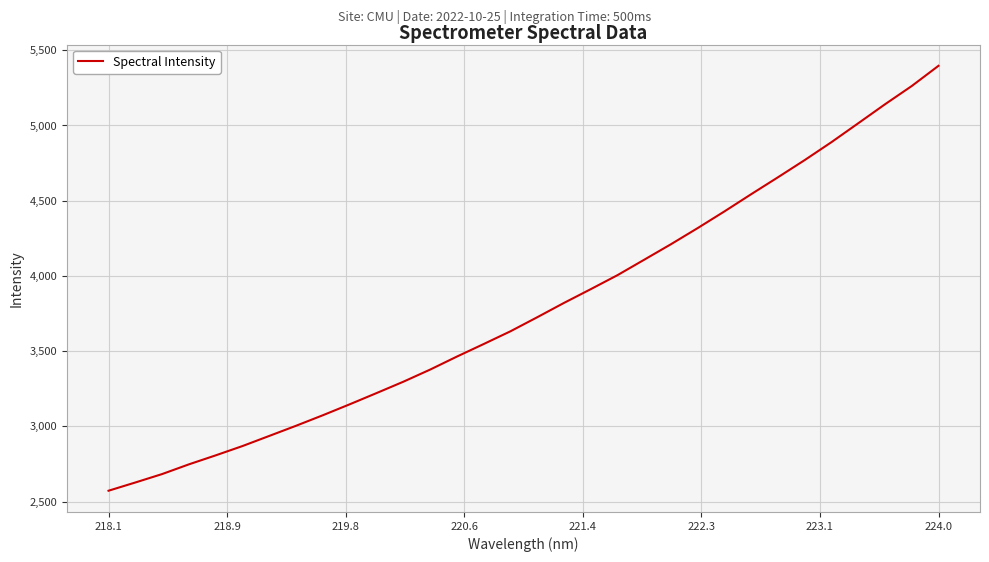

How many categories are shown in the chart?

32